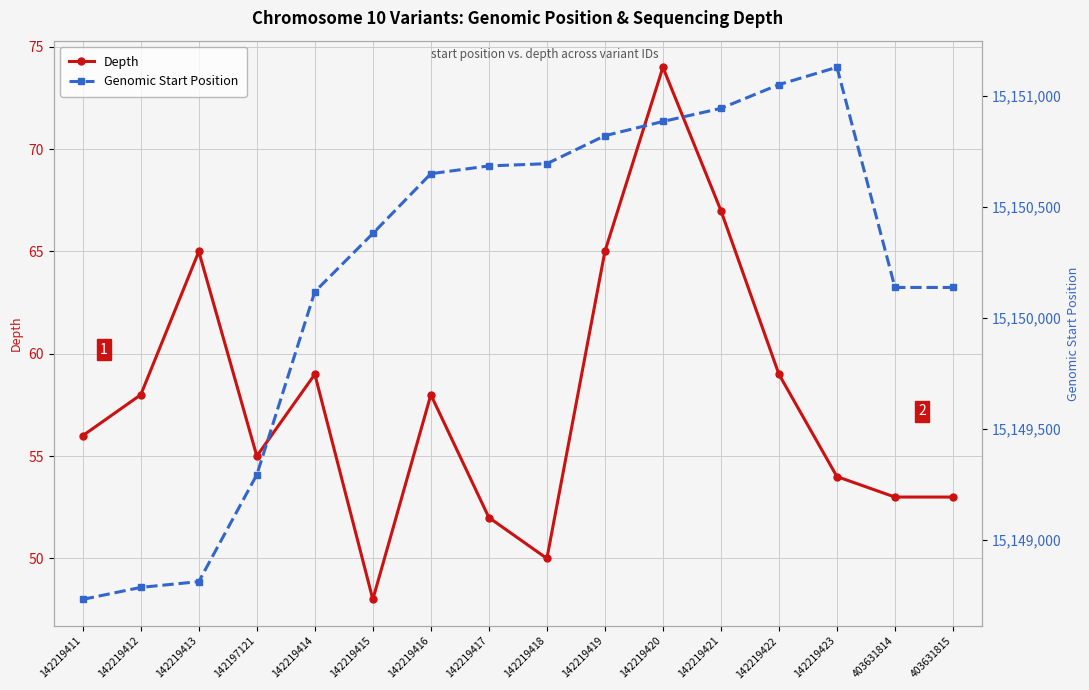

Which has a higher value, 142219420 or 142219421?

142219420